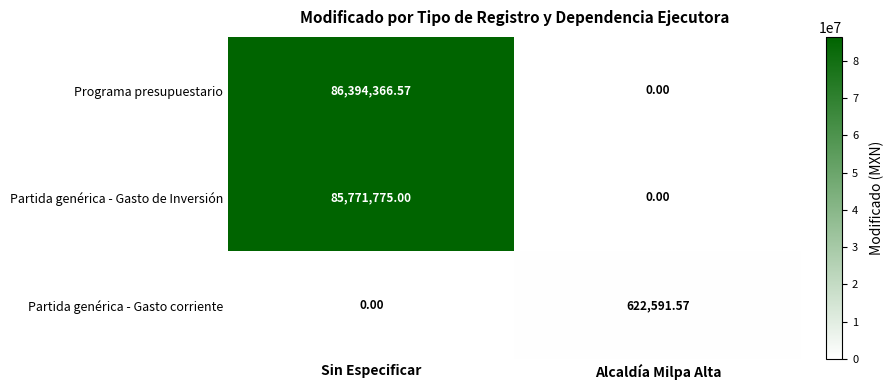

Which series has the widest spread of values?

Programa presupuestario